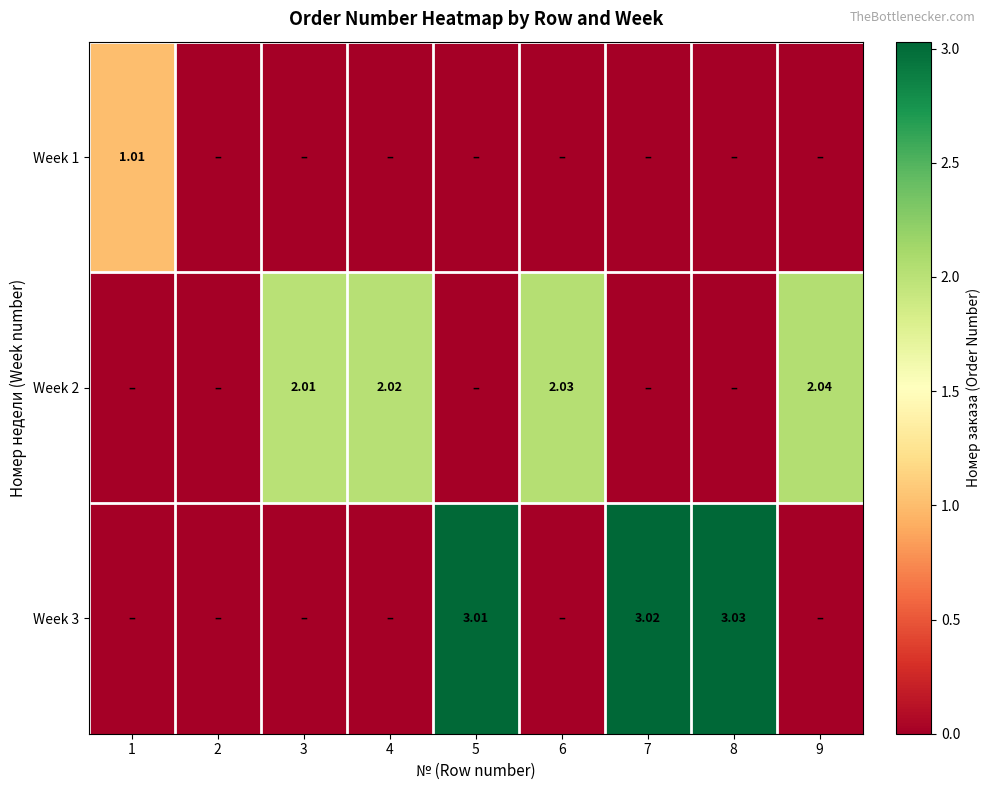

What is the difference between the Week 2 values at 9 and 8?

2.0